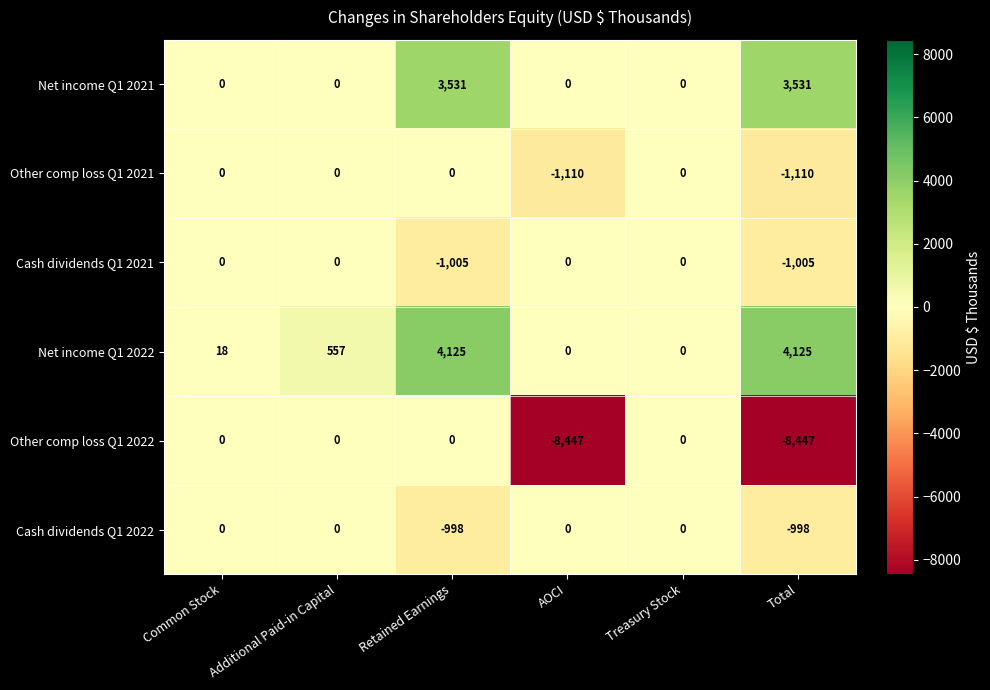

How many Net income Q1 2021 values are between 0 and 3531?

6